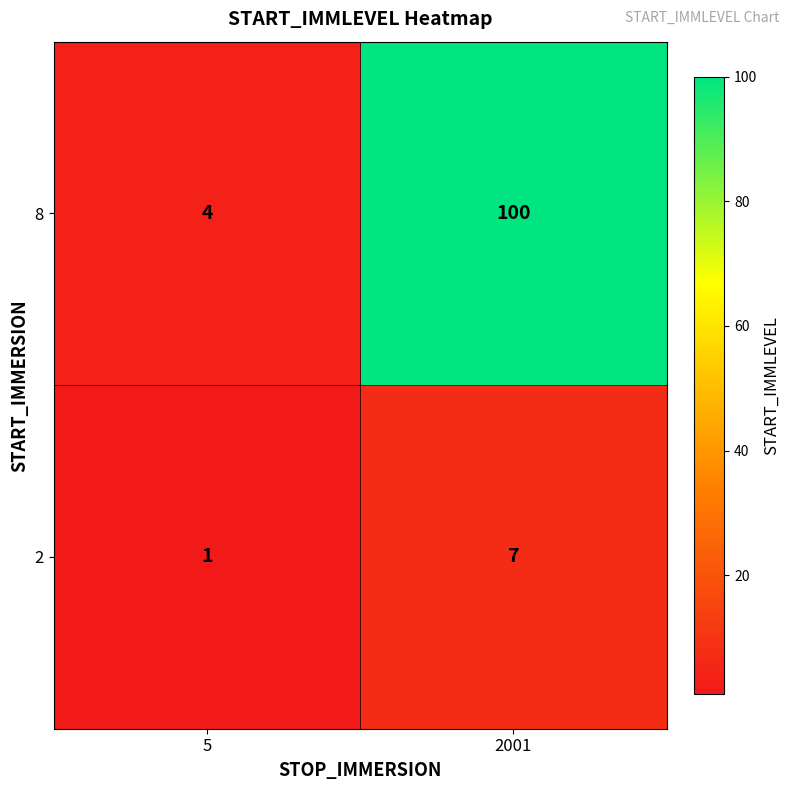

Reading left to right, extract all data points from this chart.

8: 4	100
2: 1	7